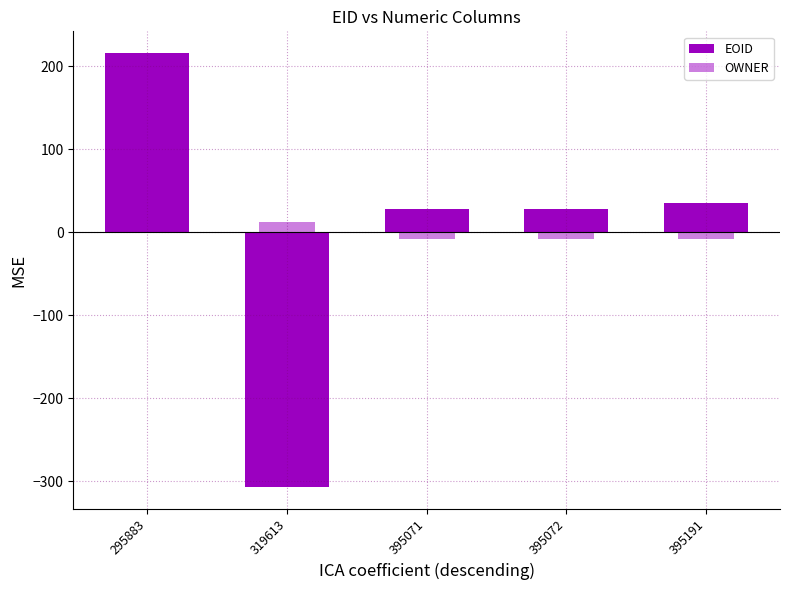

The value of EOID at 395191 is 35.0. True or false?

True